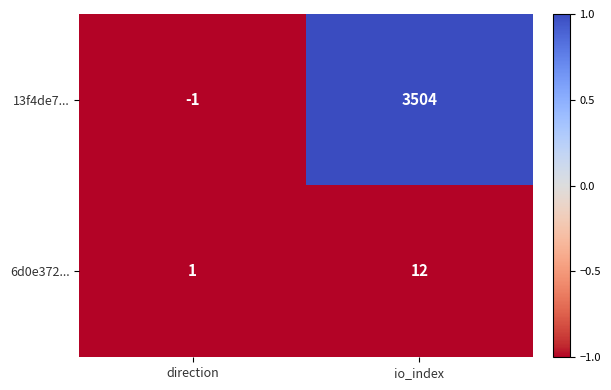

At which label is 6d0e372... closest to 6?

direction